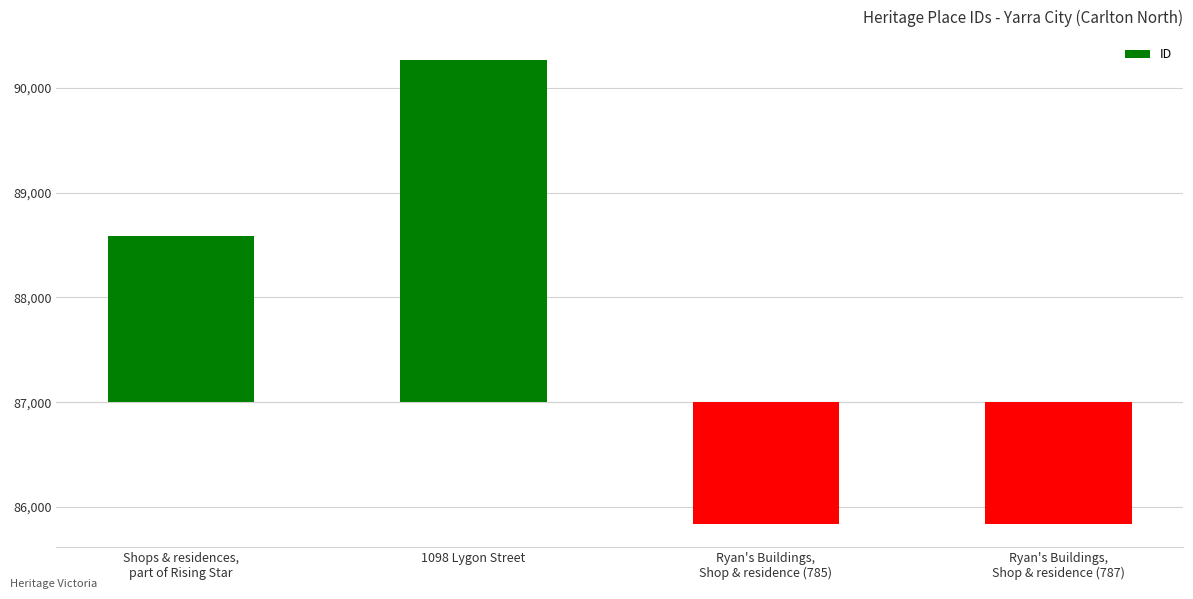

Reading left to right, what are all the values shown in this chart?

Shops & residences,
part of Rising Star=1589	1098 Lygon Street=3263	Ryan's Buildings,
Shop & residence (785)=-1158	Ryan's Buildings,
Shop & residence (787)=-1157